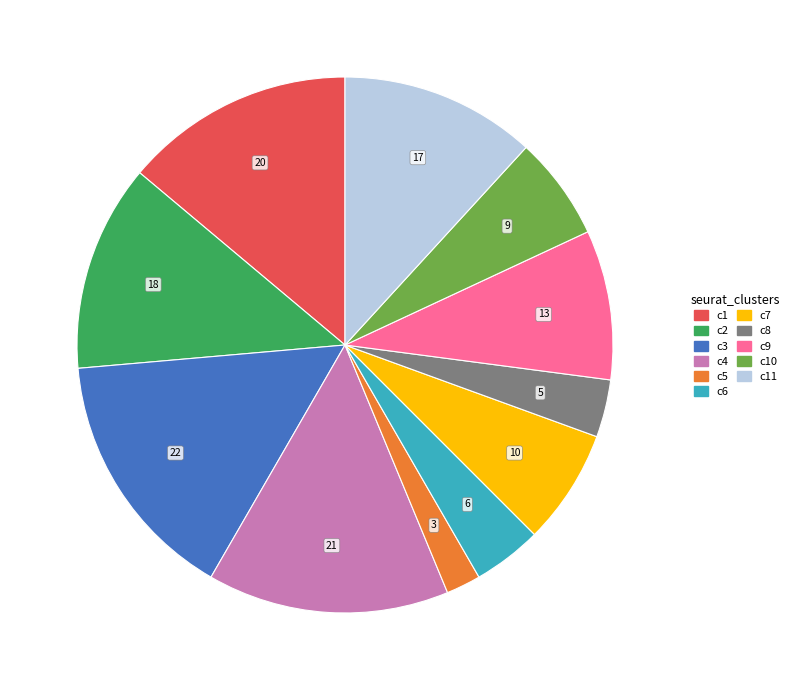

Combined, do c2 and c9 account for over 50%?

No